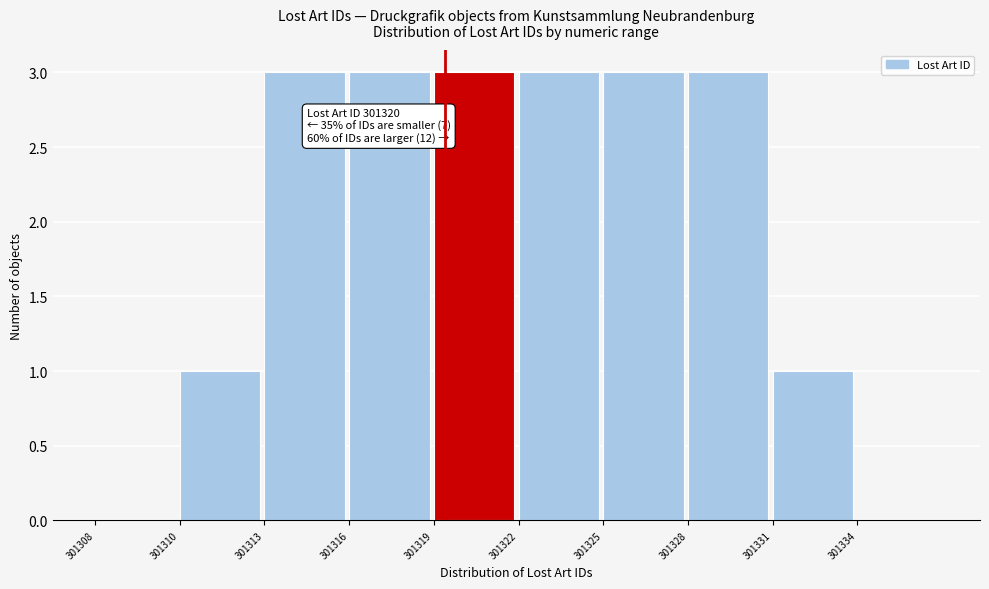

Reading left to right, transcribe all the data shown in this chart.

301308=0	301310=1	301313=3	301316=3	301319=3	301322=3	301325=3	301328=3	301331=1	301334=0